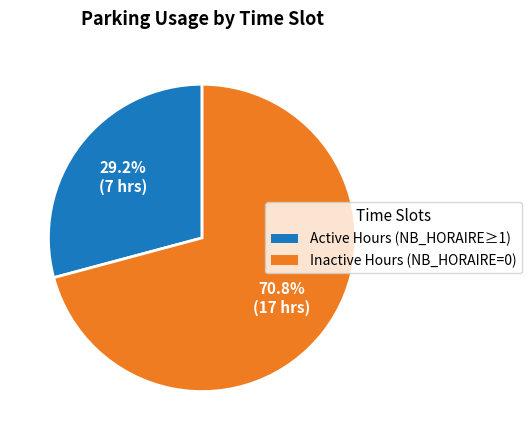

Is there any slice that represents more than half of the pie?

Yes